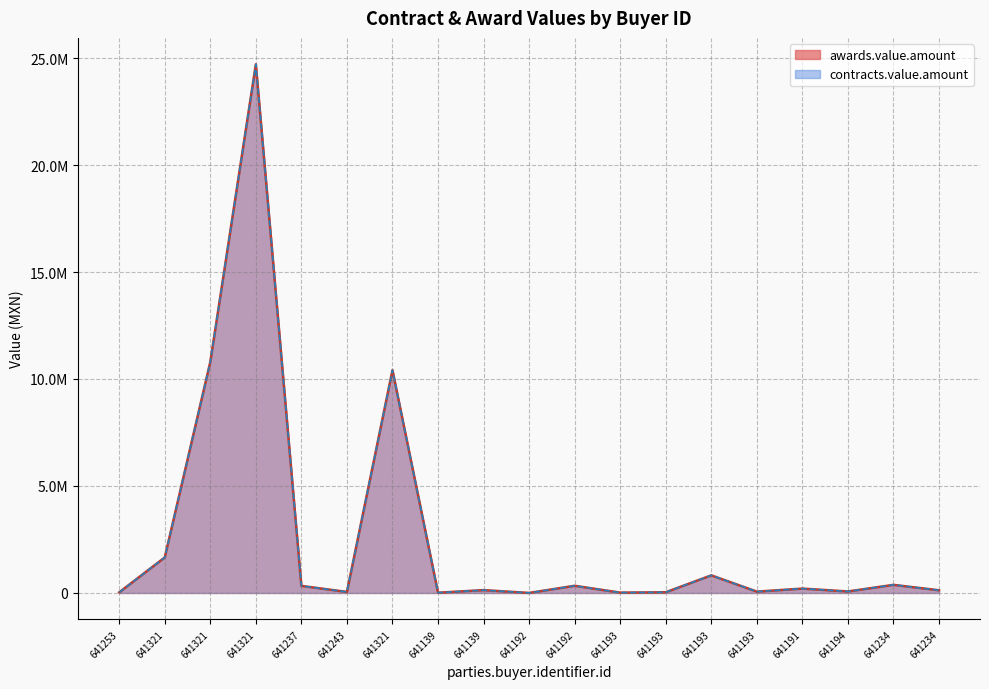

True or false: awards.value.amount and contracts.value.amount intersect in this chart.

False